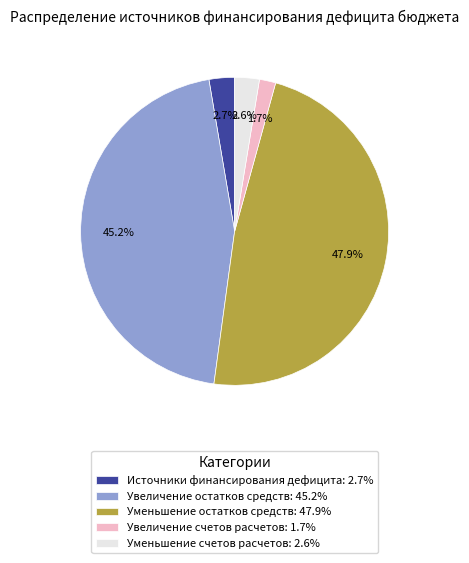

Do Источники финансирования дефицита: 2.7% and Увеличение счетов расчетов: 1.7% together represent more than half of the pie?

No